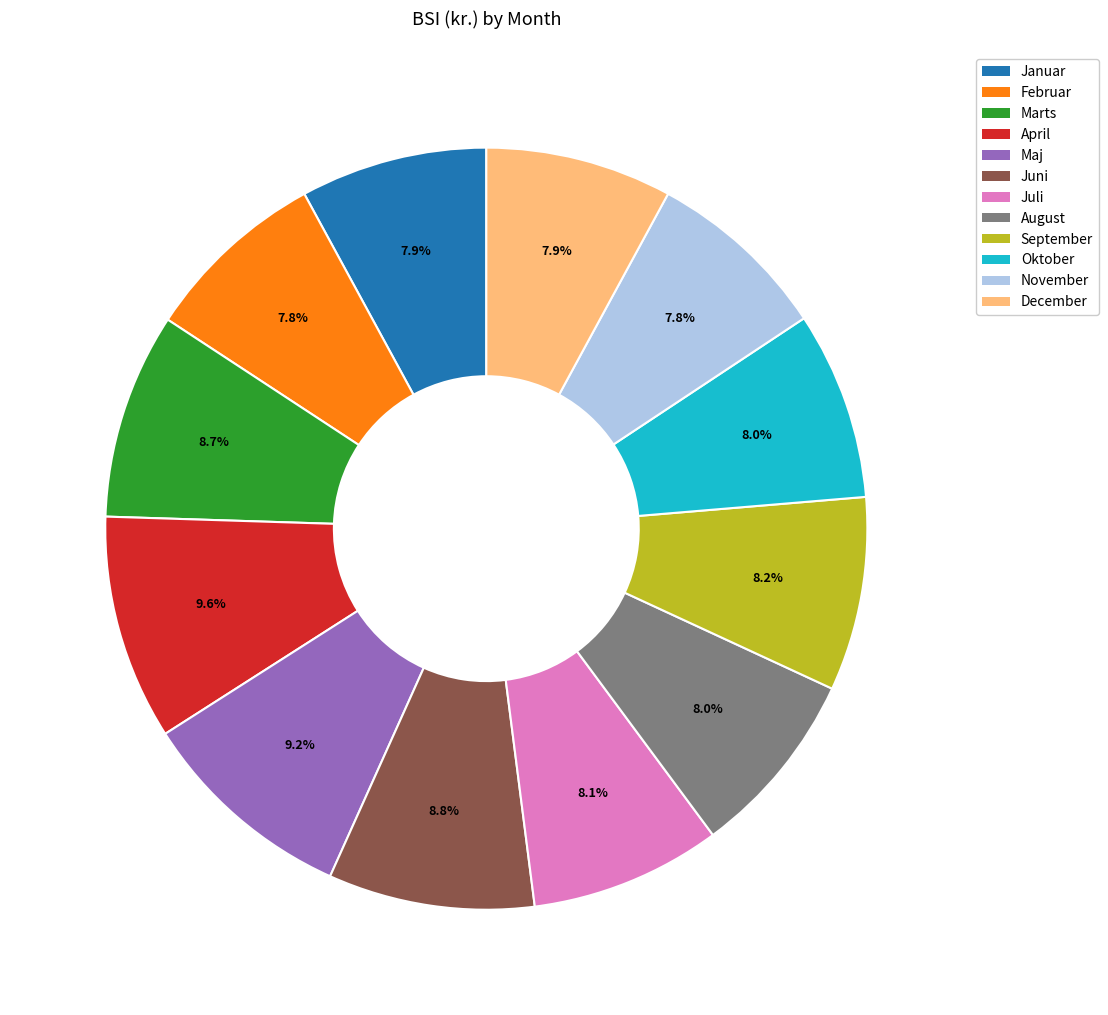

To the nearest percent, what is the difference between the largest and smallest slice percentages?

2%